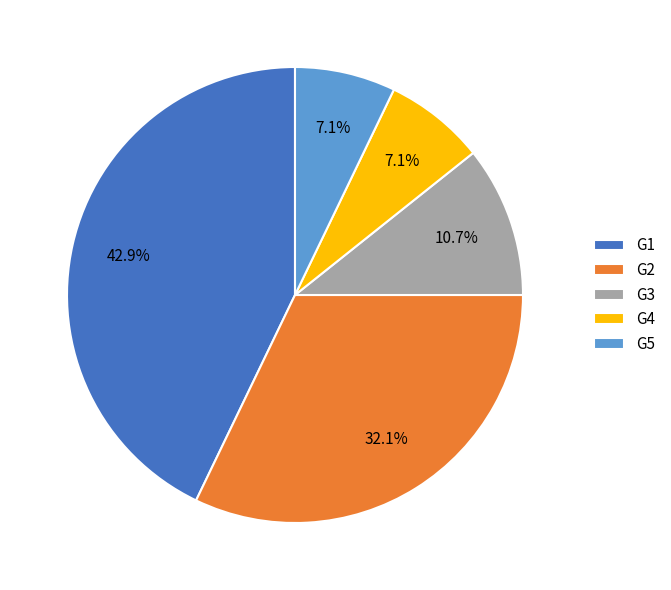

To the nearest percent, what is the combined percentage of G2 and G4?

39%